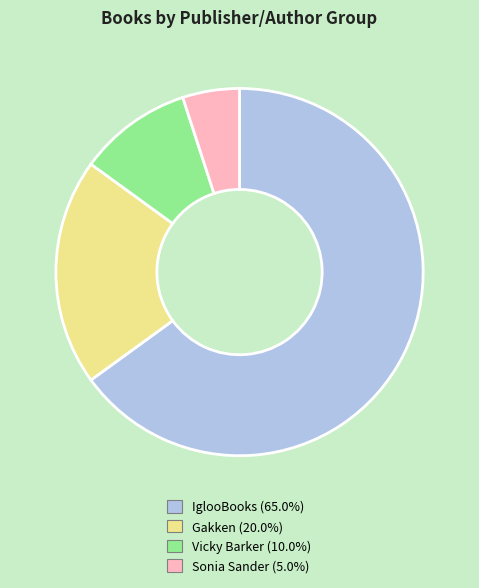

Which category has the biggest portion of the pie?

IglooBooks